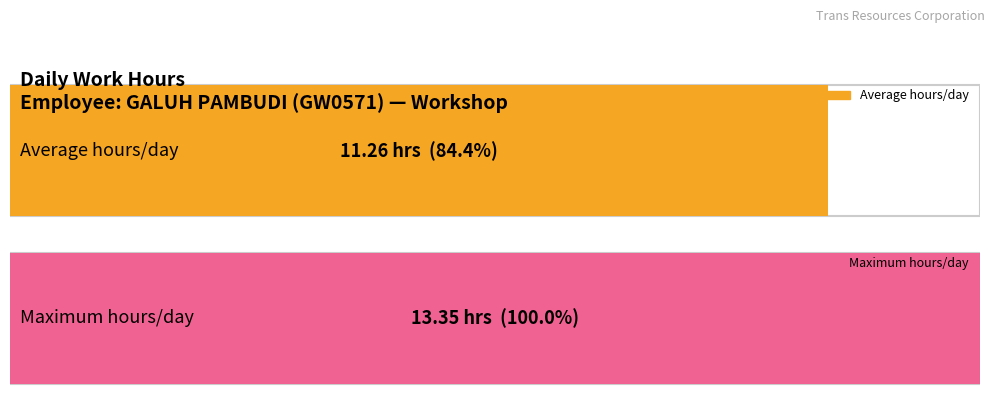

Does the chart contain any negative values?

No